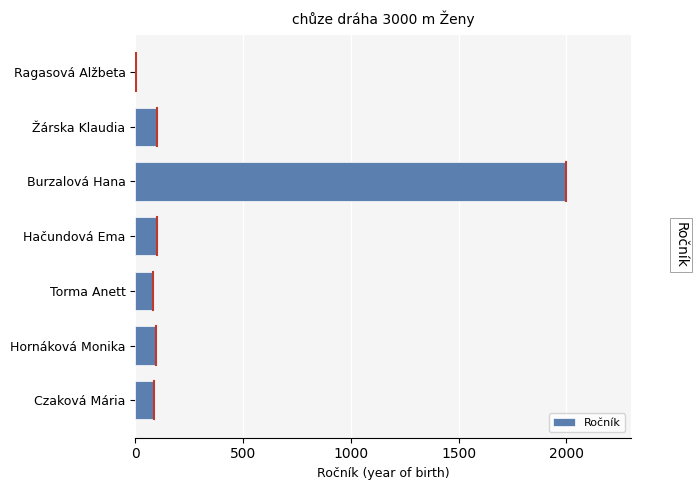

Is it true that the value at Czaková Mária is 88?

True